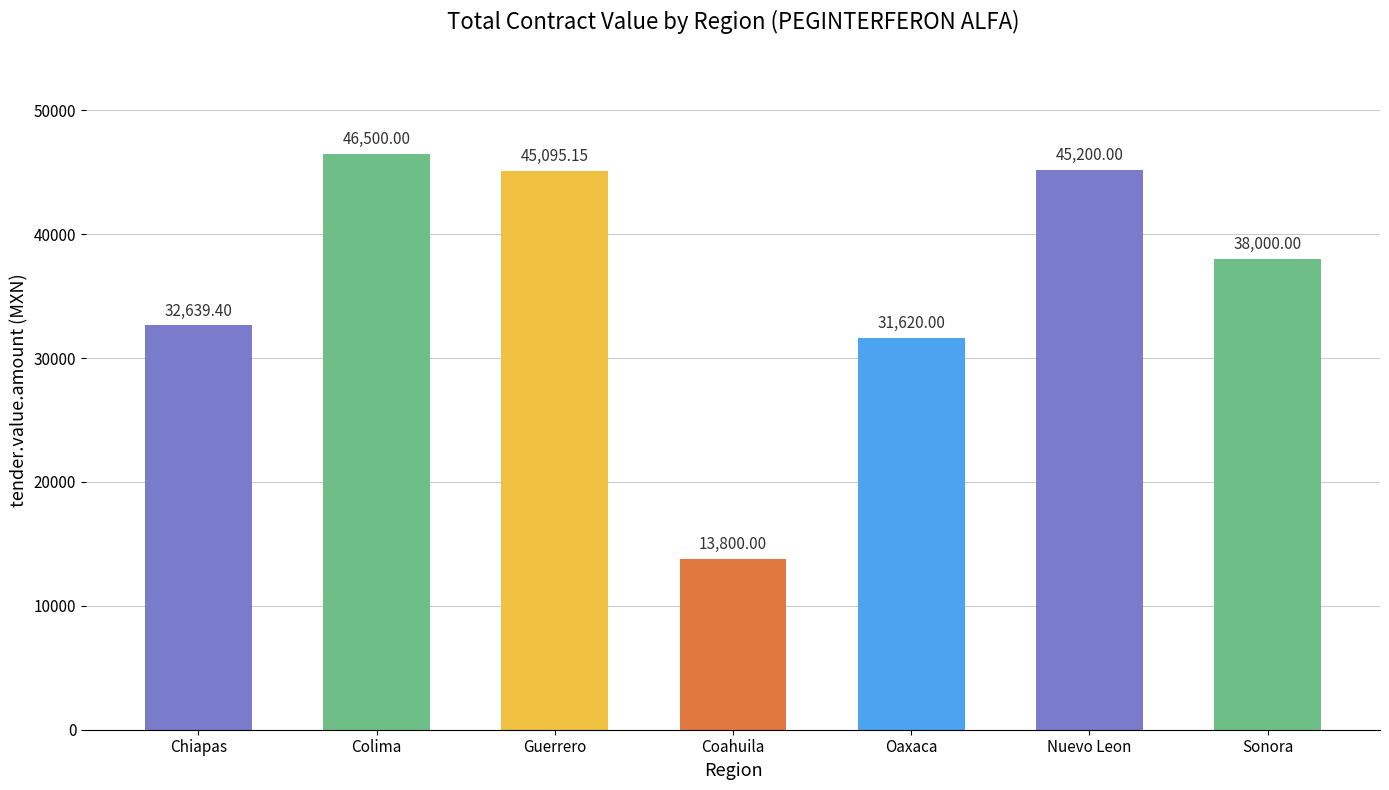

Which label corresponds to the smallest value in the chart?

Coahuila